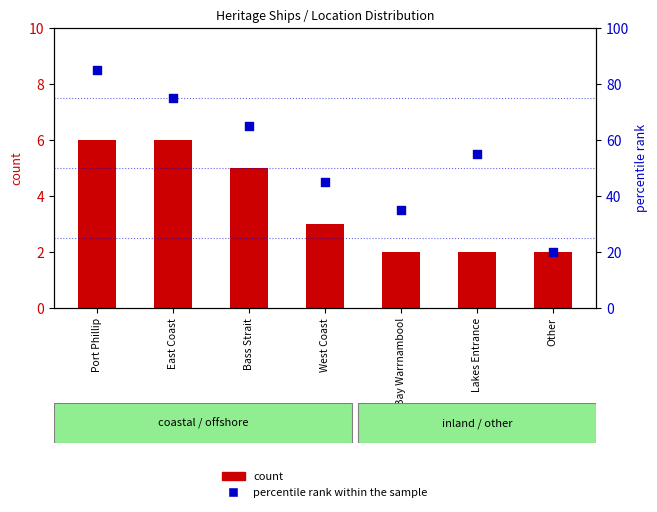

Which series has the widest spread of Y values?

percentile rank within the sample